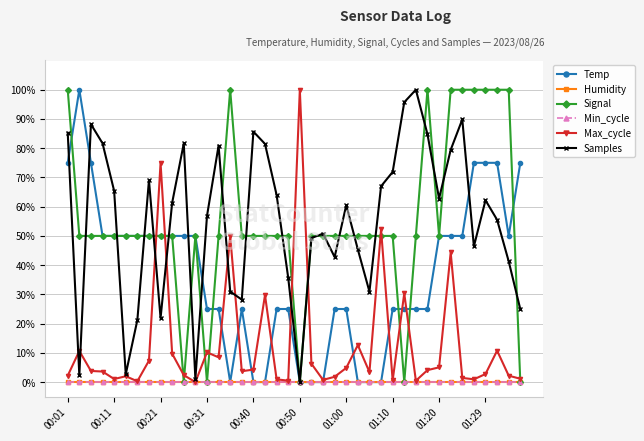

Is this an area chart (filled region under the line)?

No